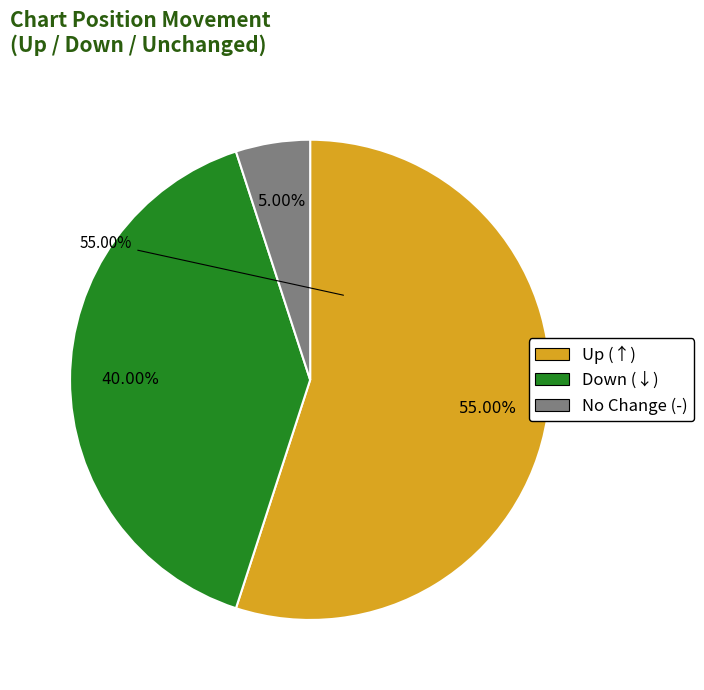

How many segments does this pie chart have?

3